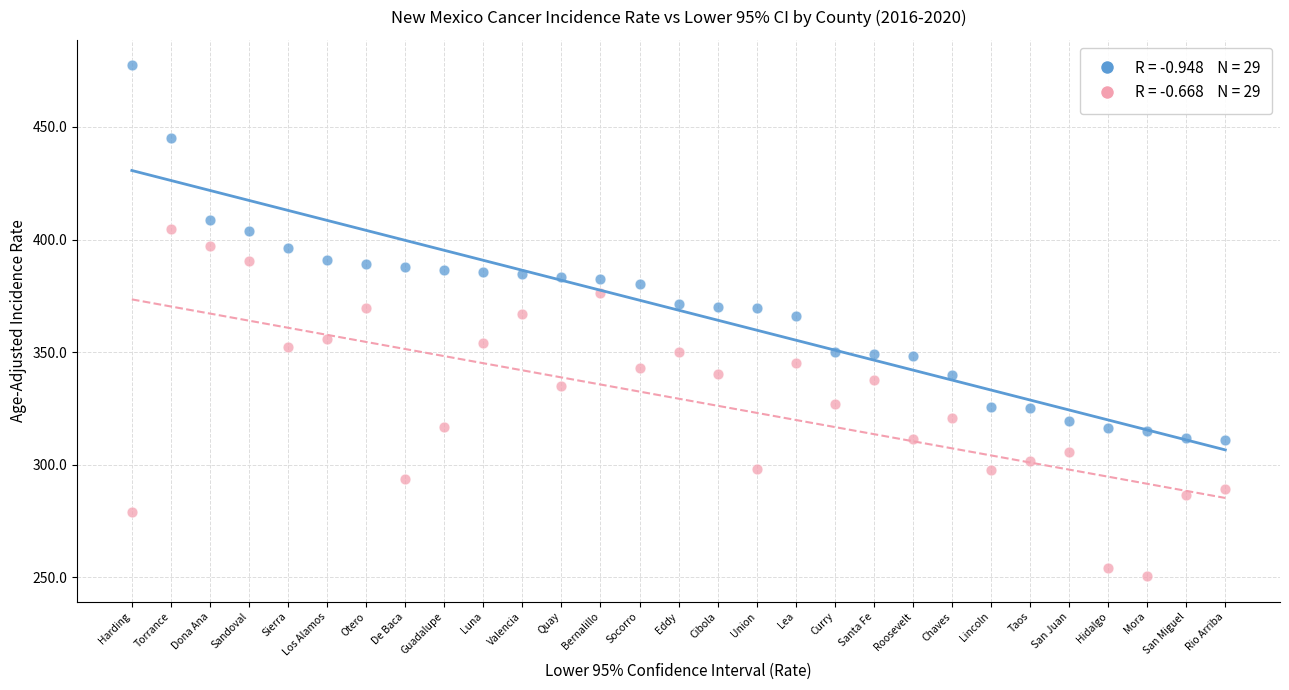

Across all data points, what is the range of Y values (max minus min)?

226.7